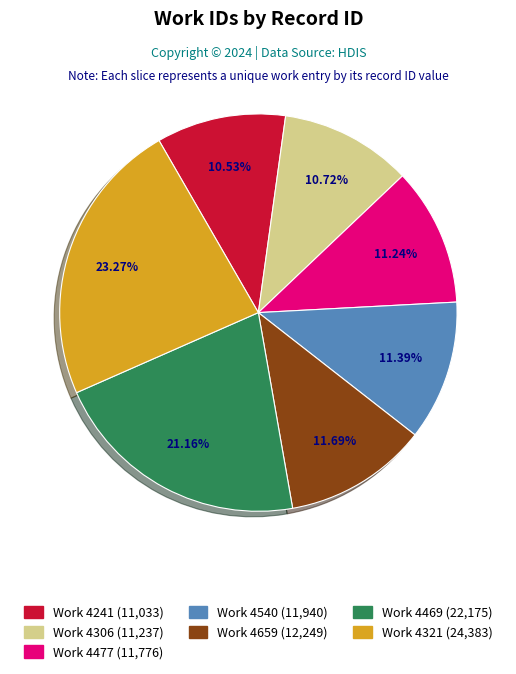

Does any single category account for the majority?

No